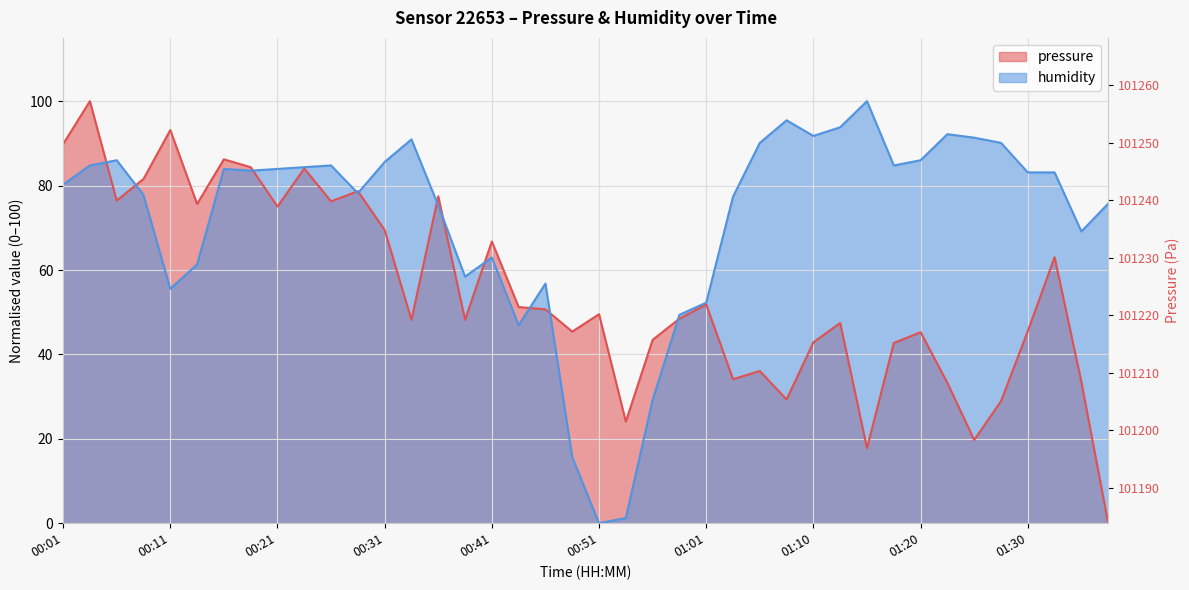

Between 01:01 and 01:33, which series saw the biggest shift?

humidity